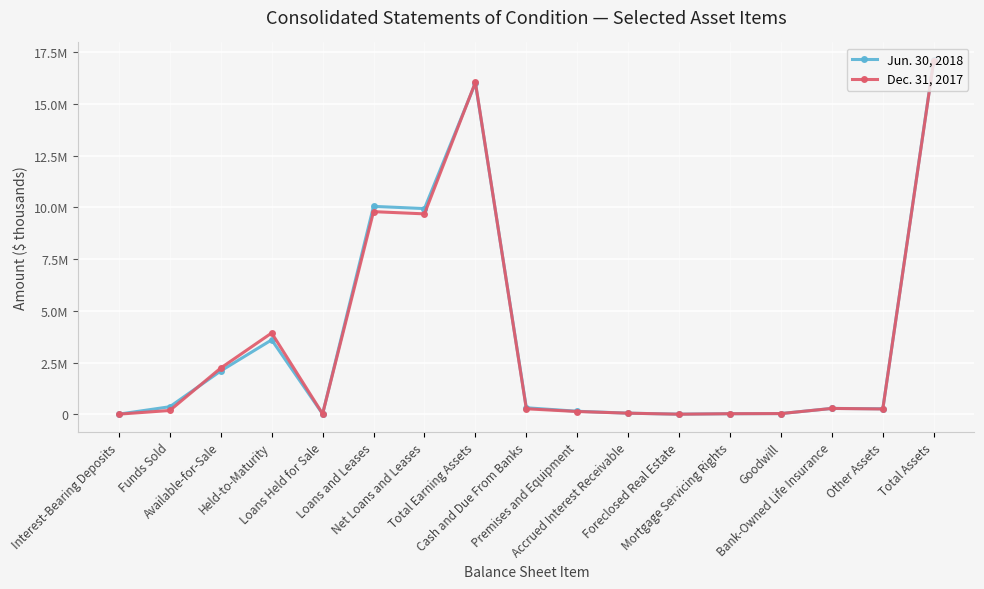

Reading left to right, extract all data points from this chart.

Jun. 30, 2018: Interest-Bearing Deposits=3524	Funds Sold=361933	Available-for-Sale=2092870	Held-to-Maturity=3595891	Loans Held for Sale=16025	Loans and Leases=10053323	Net Loans and Leases=9945135	Total Earning Assets=16015378	Cash and Due From Banks=312303	Premises and Equipment=142791	Accrued Interest Receivable=50594	Foreclosed Real Estate=2926	Mortgage Servicing Rights=24583	Goodwill=31517	Bank-Owned Life Insurance=281018	Other Assets=263052	Total Assets=17124162
Dec. 31, 2017: Interest-Bearing Deposits=3421	Funds Sold=181413	Available-for-Sale=2232979	Held-to-Maturity=3928170	Loans Held for Sale=19231	Loans and Leases=9796947	Net Loans and Leases=9689601	Total Earning Assets=16054815	Cash and Due From Banks=263017	Premises and Equipment=130926	Accrued Interest Receivable=50485	Foreclosed Real Estate=1040	Mortgage Servicing Rights=24622	Goodwill=31517	Bank-Owned Life Insurance=280034	Other Assets=252596	Total Assets=17089052